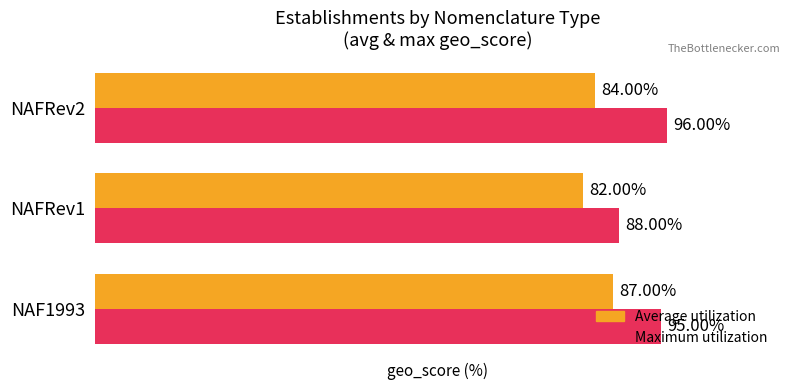

Which category has the highest value in the Maximum utilization series?

NAFRev2